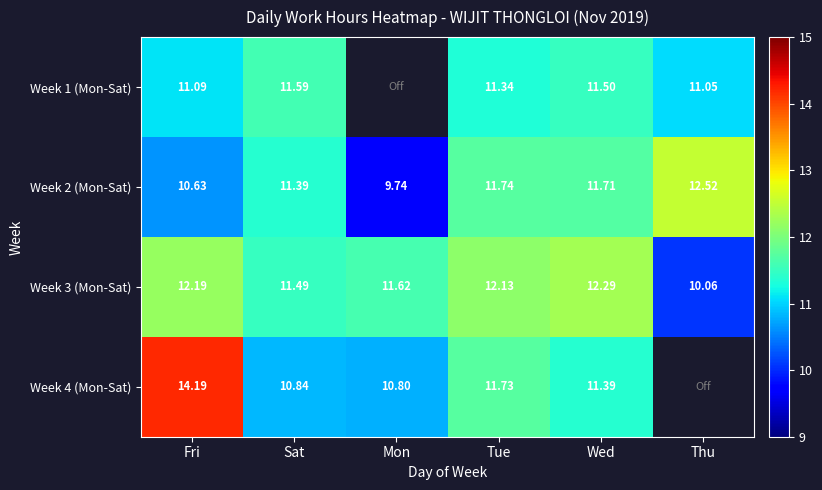

Between Sat and Tue, which series saw the biggest shift?

Week 4 (Mon-Sat)